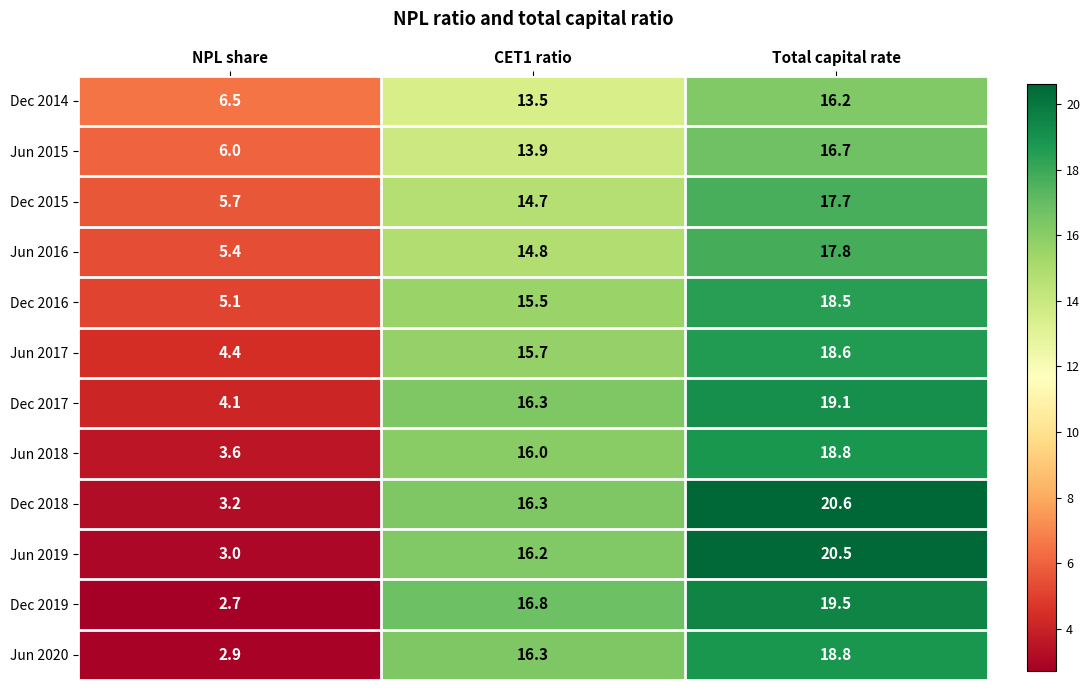

What is the smallest value displayed?

2.7